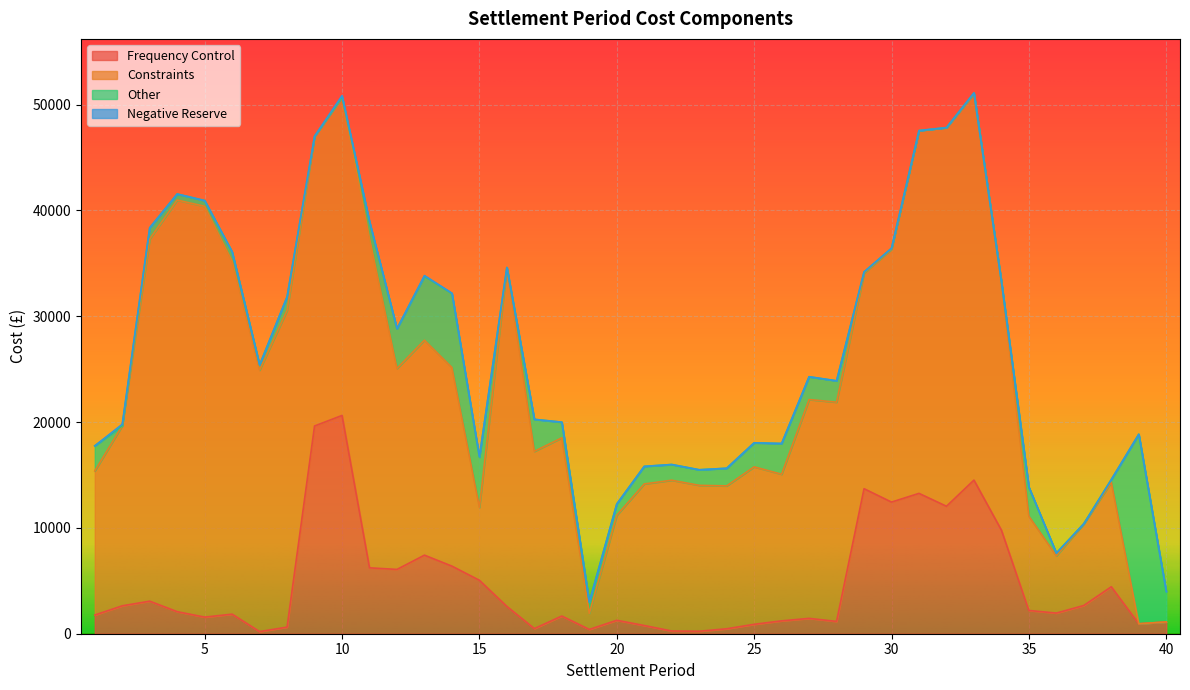

Read the Frequency Control value at 35.

2196.3